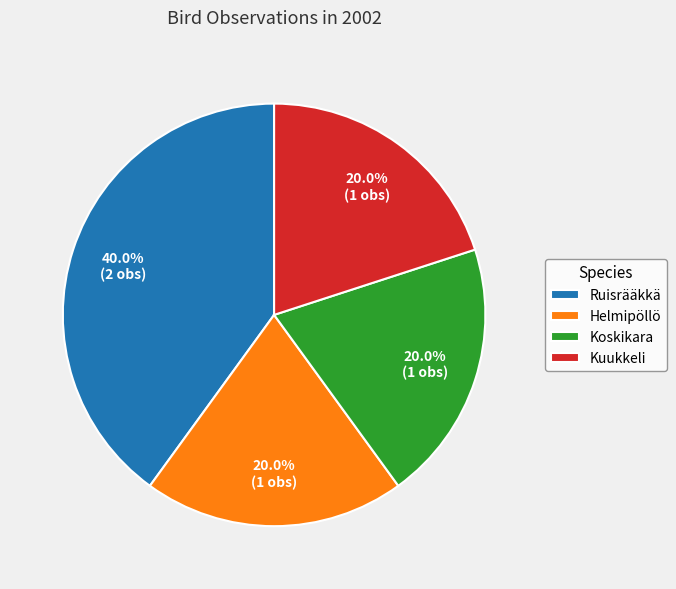

Is there any slice that represents more than half of the pie?

No